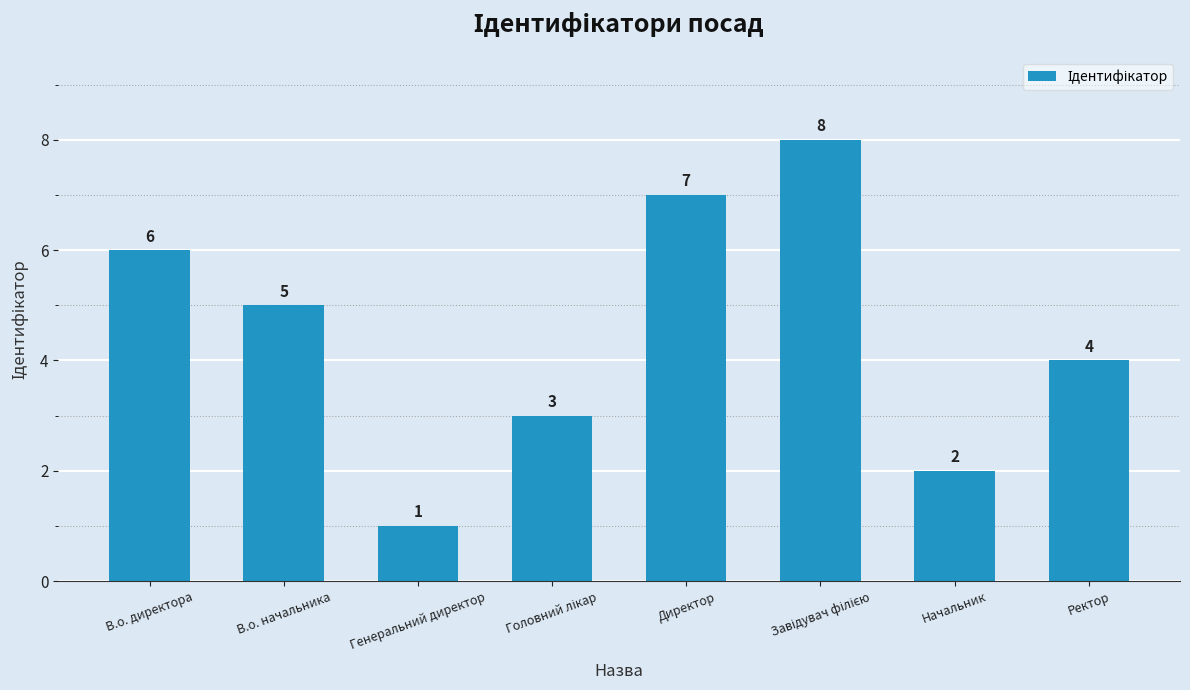

What is the label of the 1st bar from the right?

Ректор